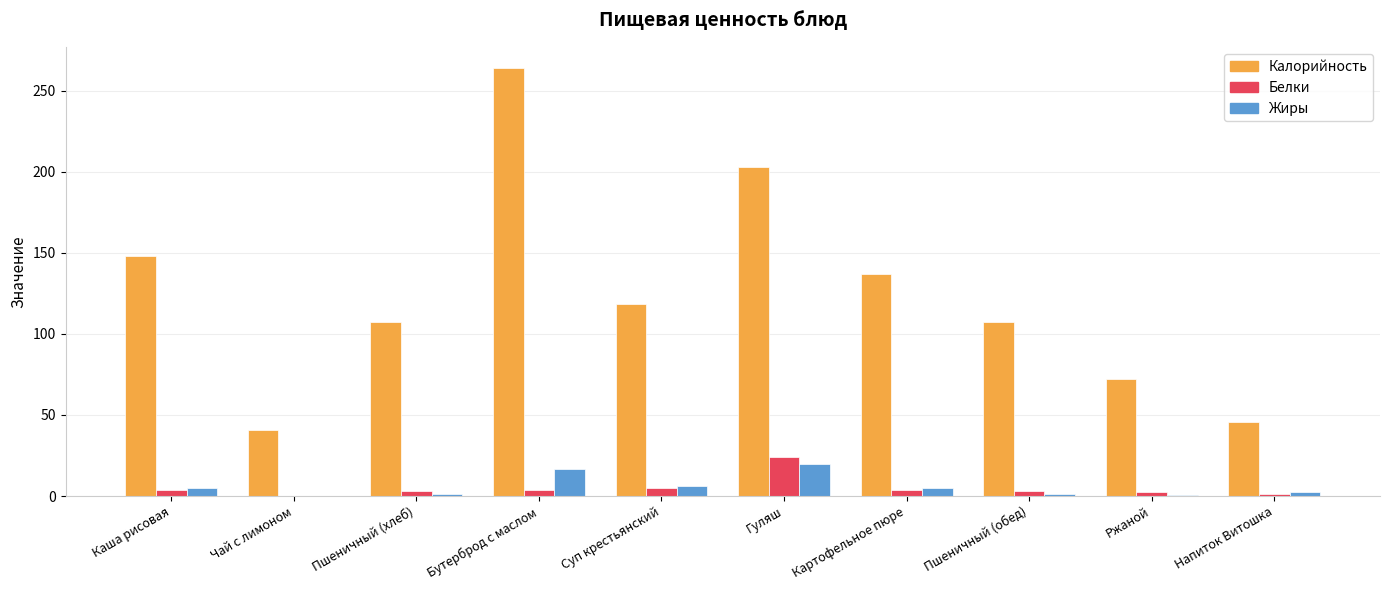

Is the value of Белки at Напиток Витошка greater than the value of Жиры at Каша рисовая?

No